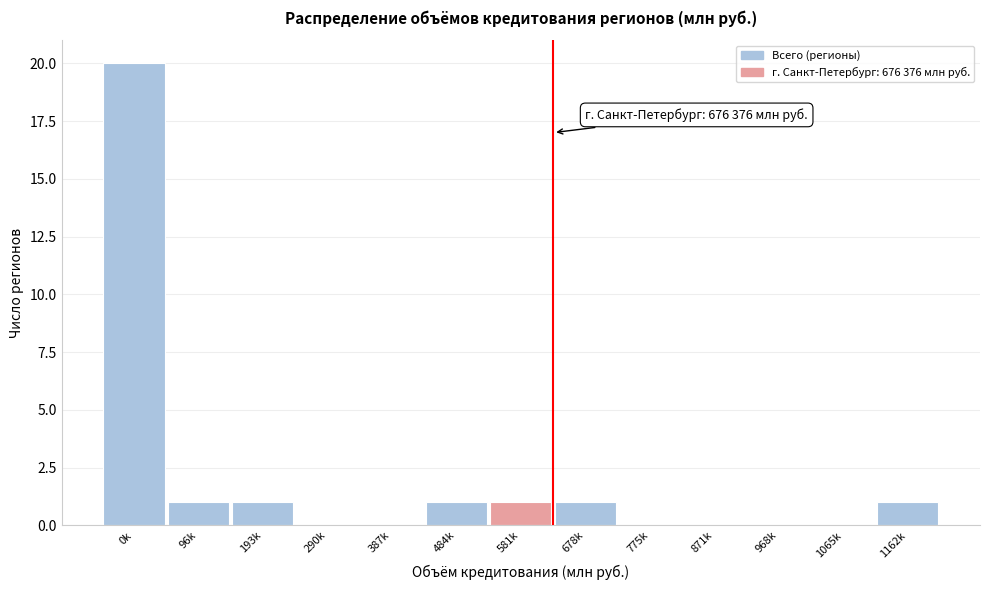

Reading right to left, extract all data points from this chart.

1162k=1	1065k=0	968k=0	871k=0	775k=0	678k=1	581k=1	484k=1	387k=0	290k=0	193k=1	96k=1	0k=20